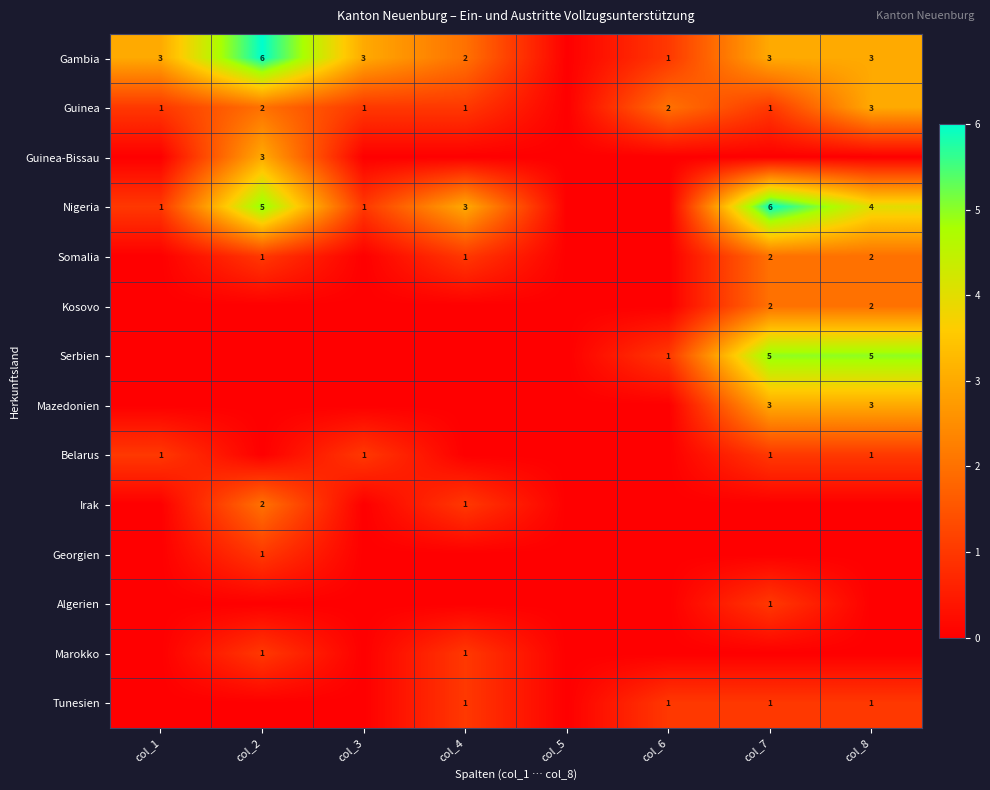

The Tunesien series shows 1 at col_6. True or false?

True